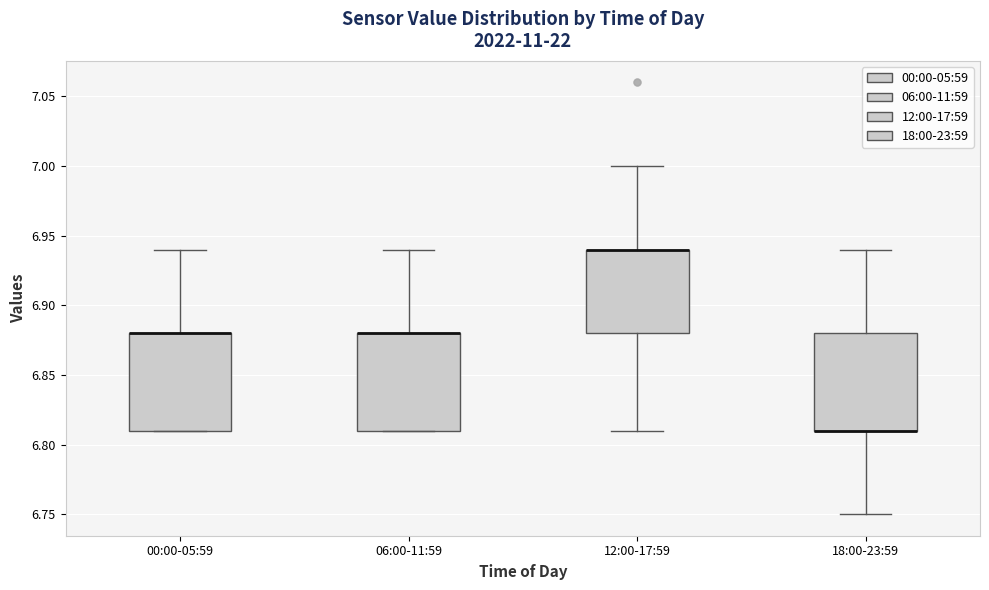

Reading left to right, transcribe this box plot: for each box, give where its median line is, the range the box spans, and where its two whiskers end, as read against the y-axis. The values are not printed on the chart, so give them approximately, as read against the axis.

00:00-05:59: median 6.88 (drawn on the box's upper edge), box 6.81 to 6.88, whiskers 6.81 to 6.94
06:00-11:59: median 6.88 (drawn on the box's upper edge), box 6.81 to 6.88, whiskers 6.81 to 6.94
12:00-17:59: median 6.94 (drawn on the box's upper edge), box 6.88 to 6.94, whiskers 6.81 to 7.00
18:00-23:59: median 6.81 (drawn on the box's lower edge), box 6.81 to 6.88, whiskers 6.75 to 6.94